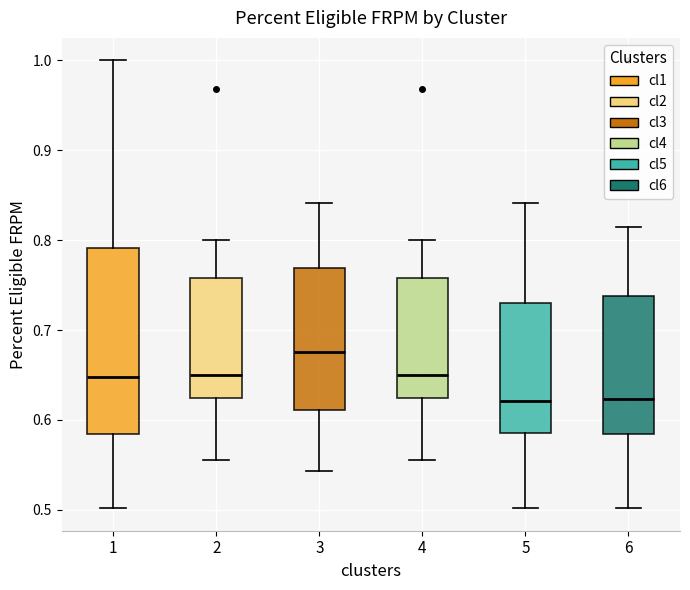

Reading left to right, read every box against the y-axis: the position of its median line, the range the box covers, and the ends of its whiskers. The values are not printed on the chart, so give them approximately, as read against the axis.

1: median 0.65, box 0.58 to 0.79, whiskers 0.50 to 1.00
2: median 0.65, box 0.62 to 0.76, whiskers 0.56 to 0.80
3: median 0.68, box 0.61 to 0.77, whiskers 0.54 to 0.84
4: median 0.65, box 0.62 to 0.76, whiskers 0.56 to 0.80
5: median 0.62, box 0.59 to 0.73, whiskers 0.50 to 0.84
6: median 0.62, box 0.58 to 0.74, whiskers 0.50 to 0.81